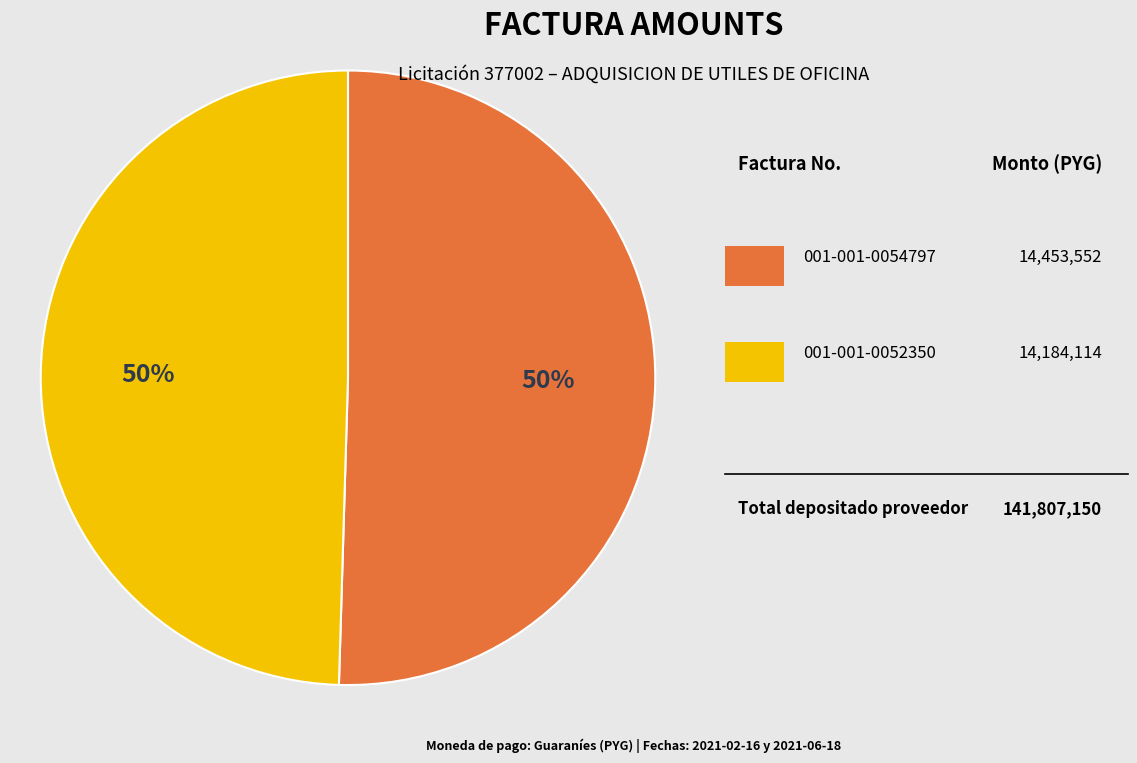

To the nearest percent, what is the average slice percentage?

50%